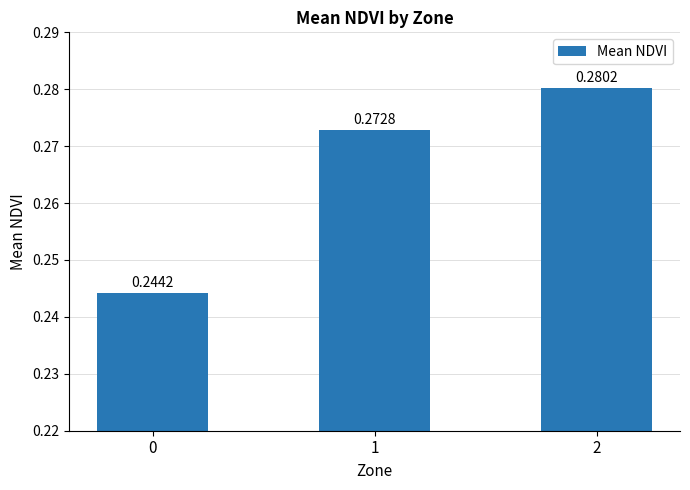

What is the sum of all values?

0.8